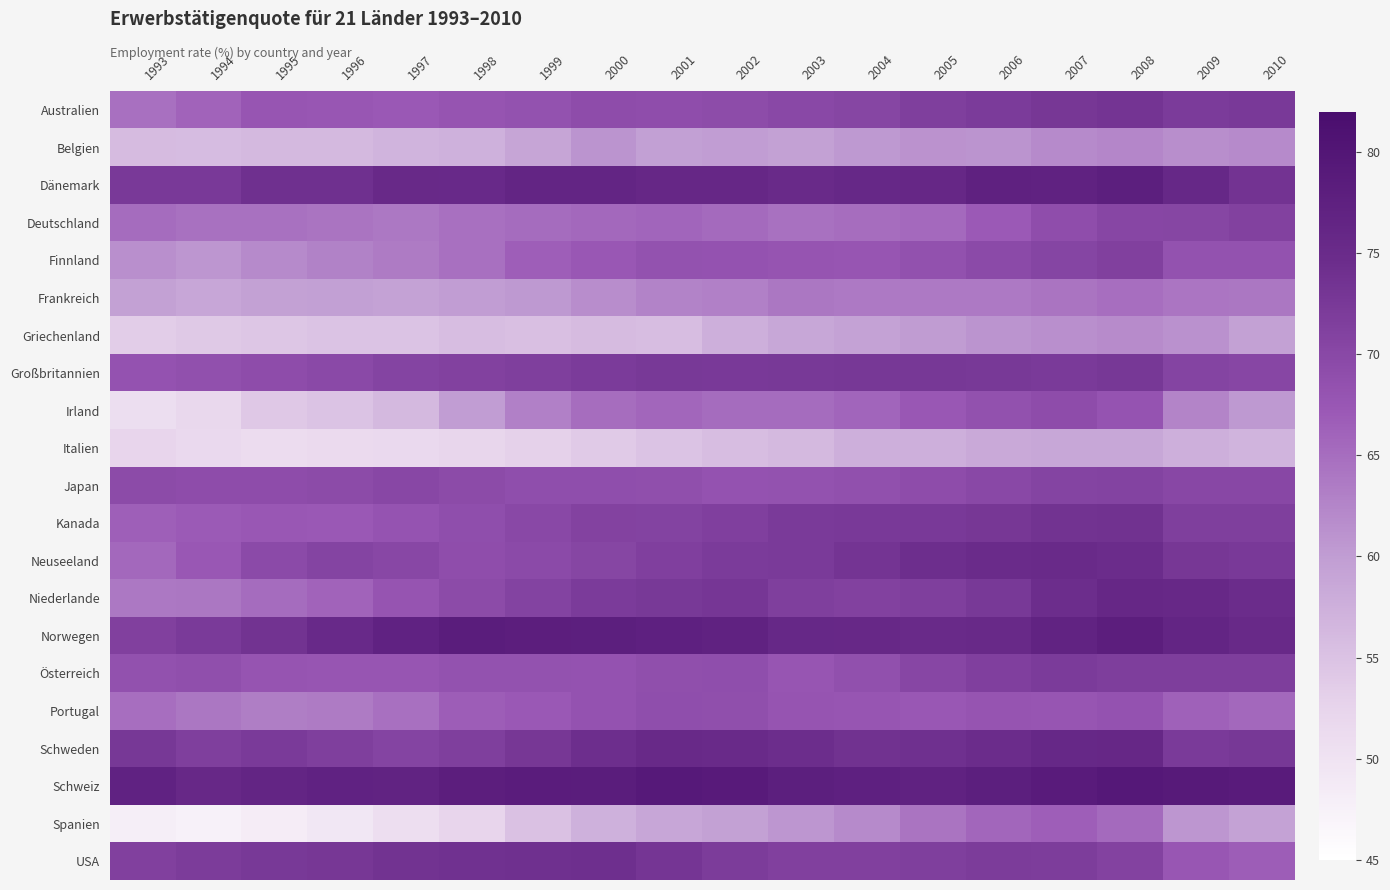

List the series in order of their peak value, highest first.

Schweiz, Norwegen, Dänemark, Niederlande, Schweden, Neuseeland, USA, Kanada, Australien, Großbritannien, Österreich, Finnland, Deutschland, Japan, Irland, Portugal, Spanien, Frankreich, Belgien, Griechenland, Italien